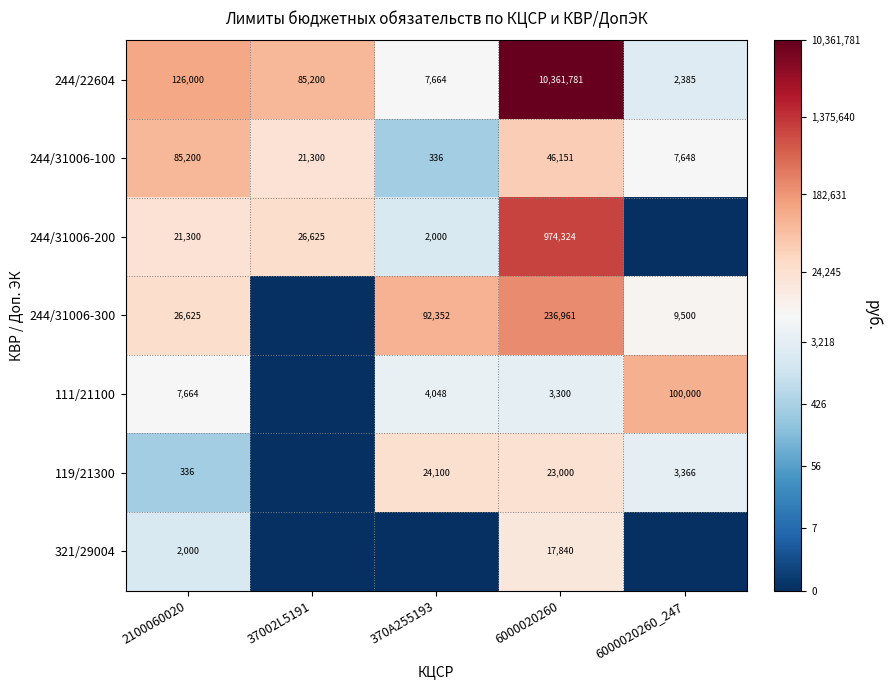

What is the difference between the second highest and second lowest values in the 244/31006-100 series?

38503